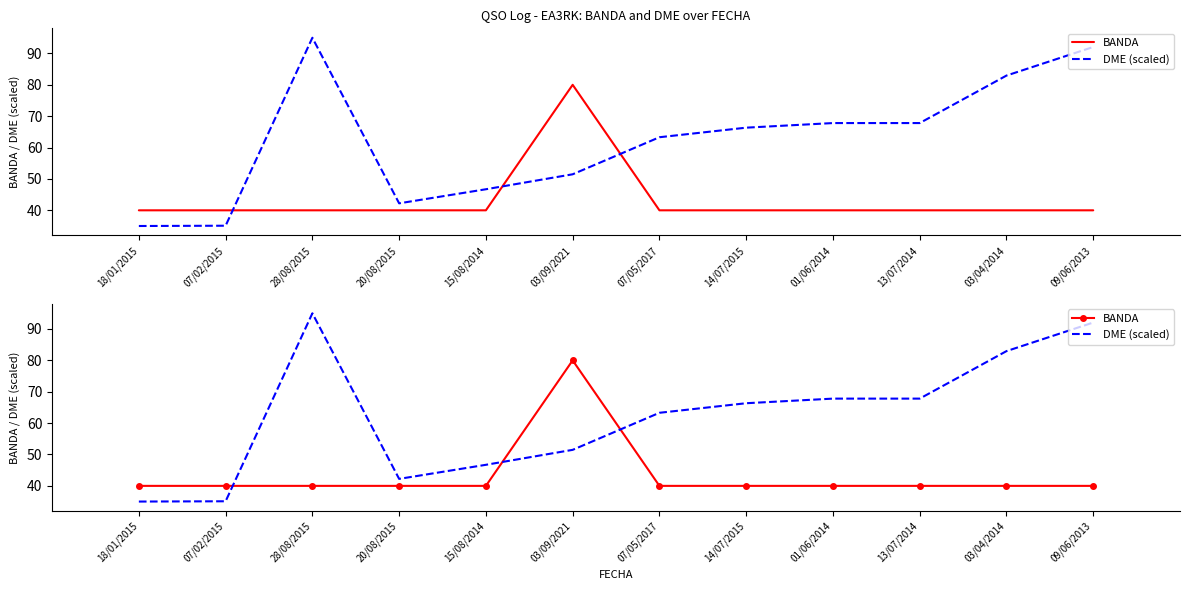

True or false: DME (scaled) has a value of 67.8 at 01/06/2014.

True